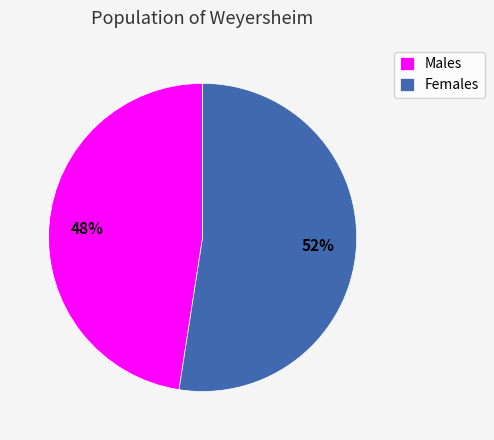

Is it true that Males is 53% of the pie?

False